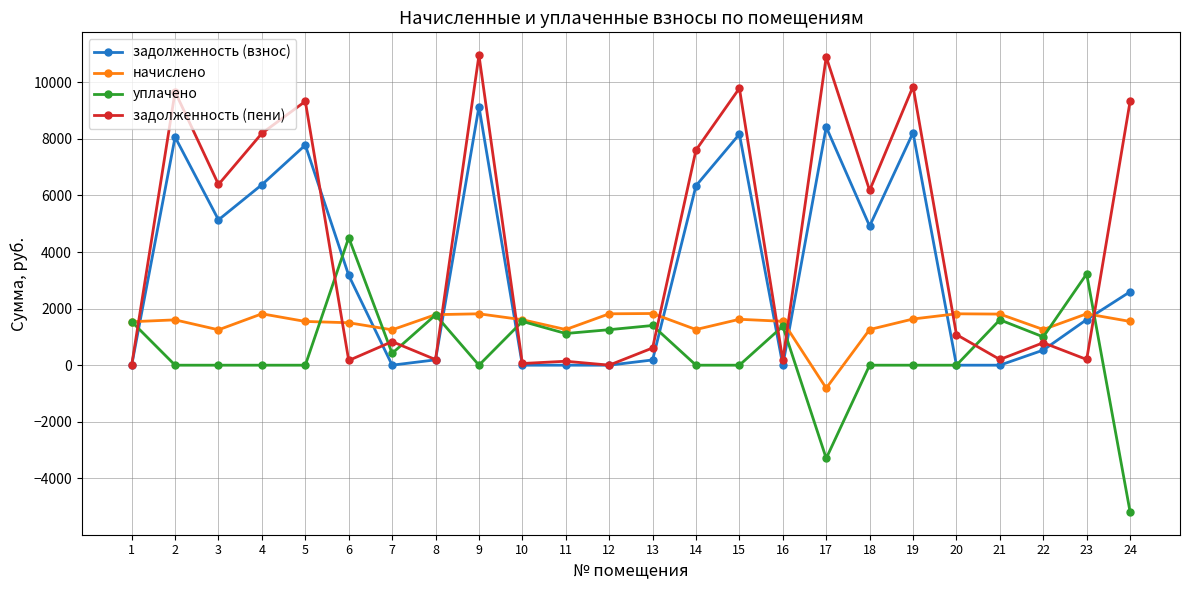

Is it true that уплачено equals -3665.6 at 9?

False